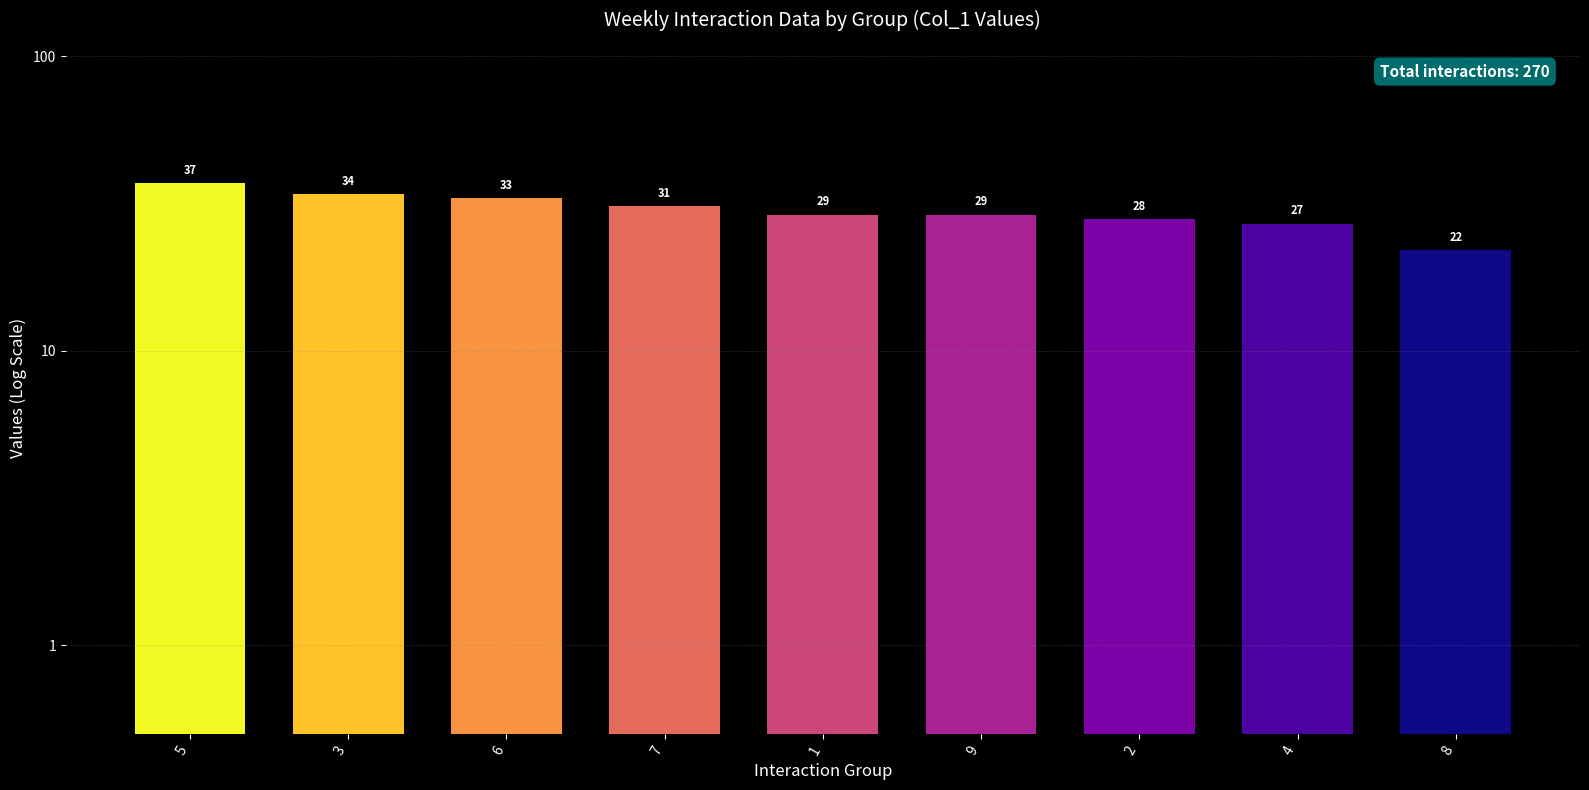

List the labels in order of value, smallest first.

8, 4, 2, 1, 9, 7, 6, 3, 5